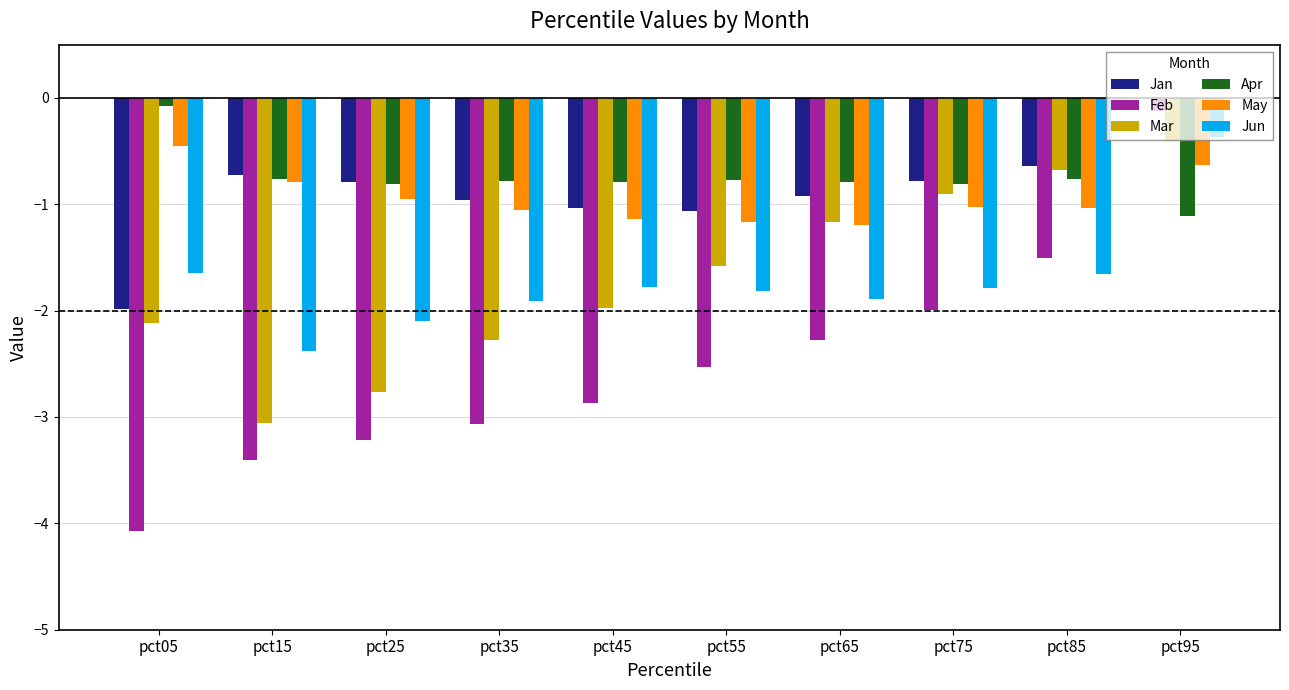

Between pct25 and pct75, which series saw the biggest shift?

Mar